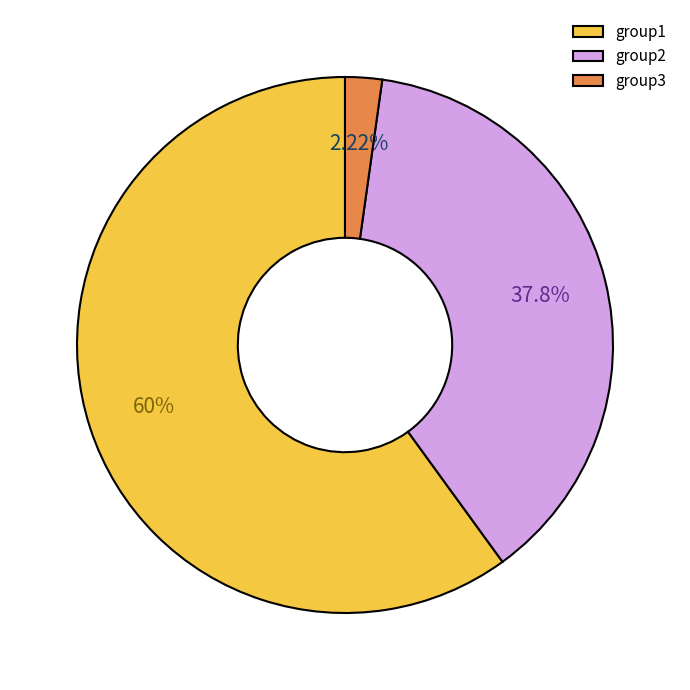

To the nearest percent, what is the difference between the largest and smallest slice percentages?

58%